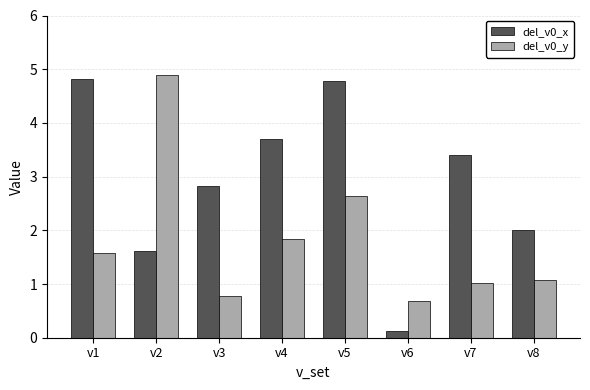

Which label corresponds to the smallest value in the chart?

v6